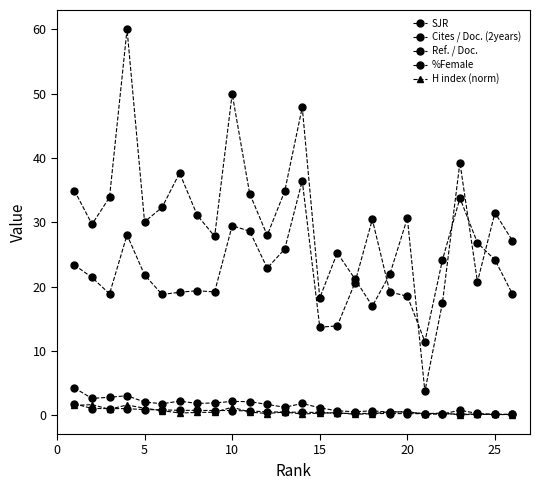

In Cites / Doc. (2years), how many points are lower than both neighbors (excluding endpoints)?

8